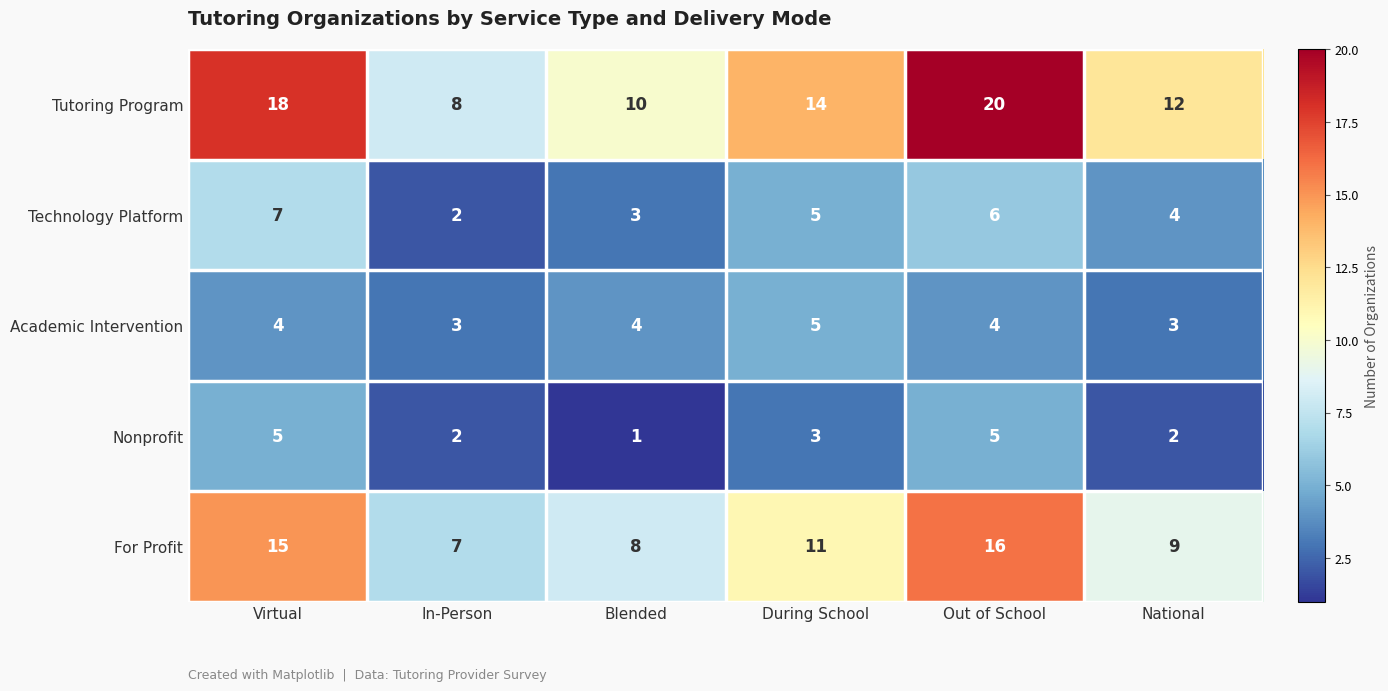

Which label corresponds to the largest value in the chart?

Out of School